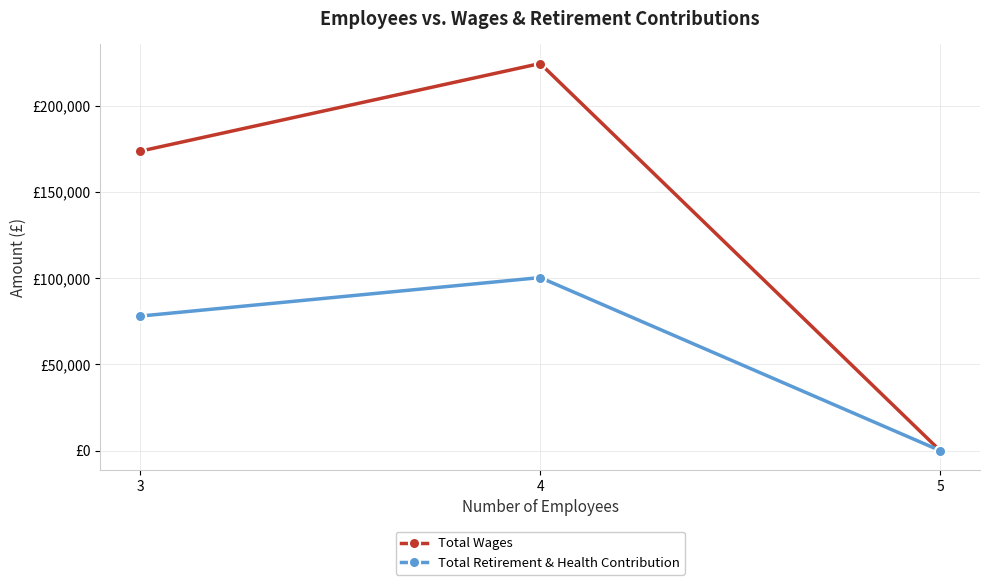

At which label is Total Wages closest to 112176?

3